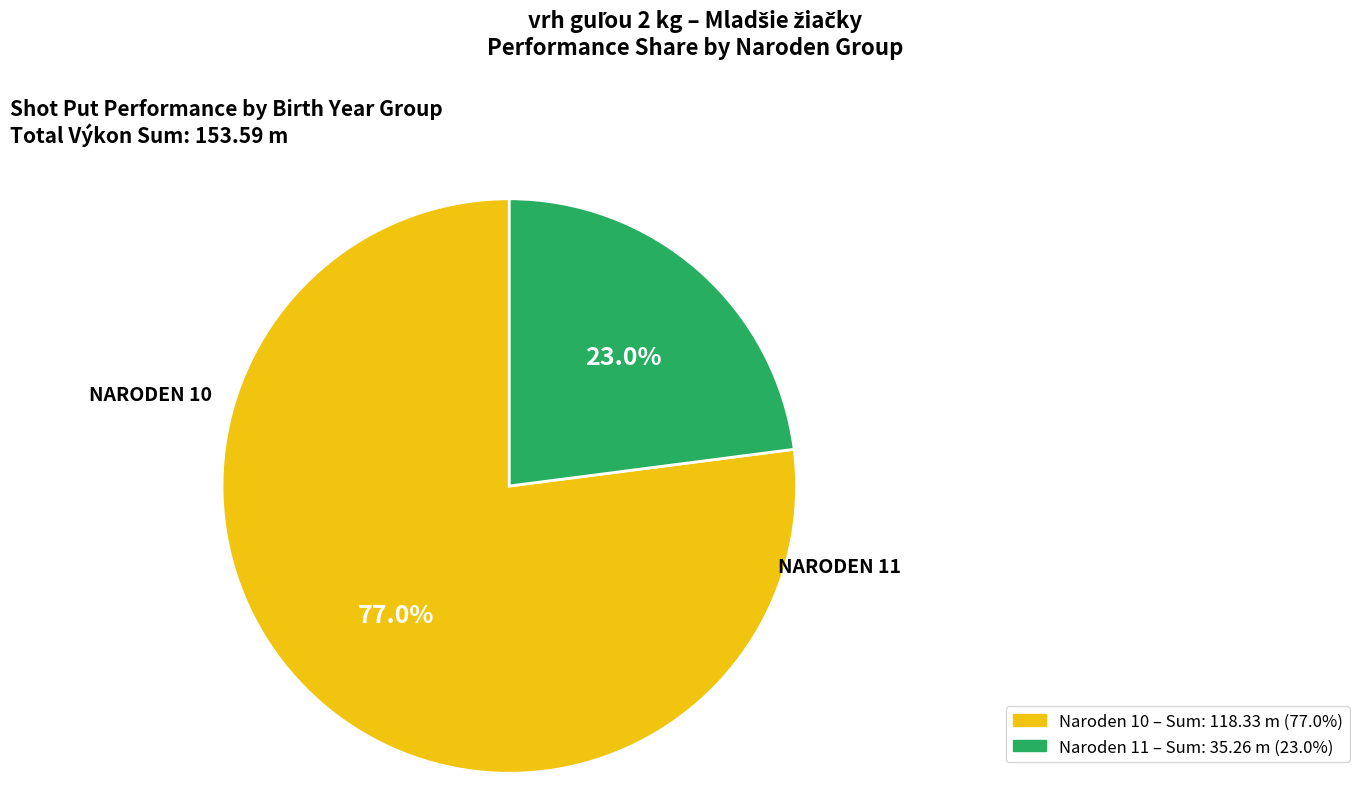

Is there any slice that represents more than half of the pie?

Yes